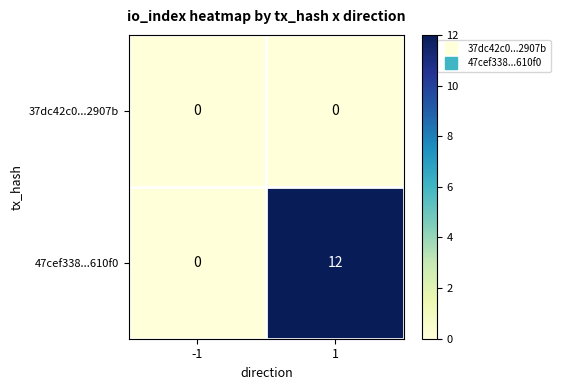

Which series has the widest spread of values?

47cef338...610f0